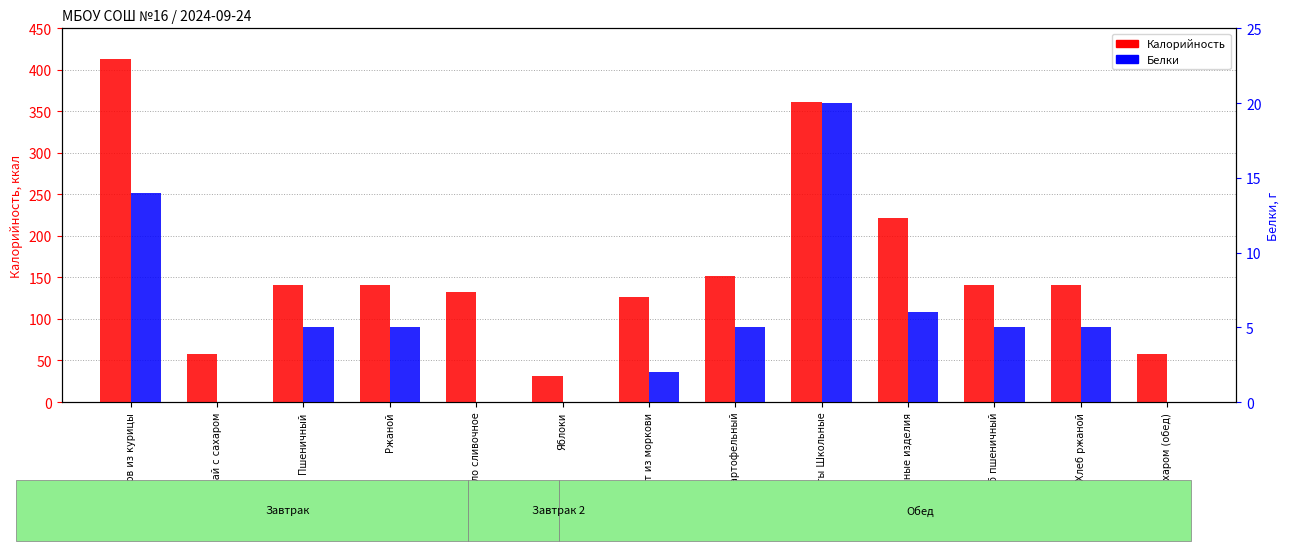

Does the chart contain stacked bars?

No